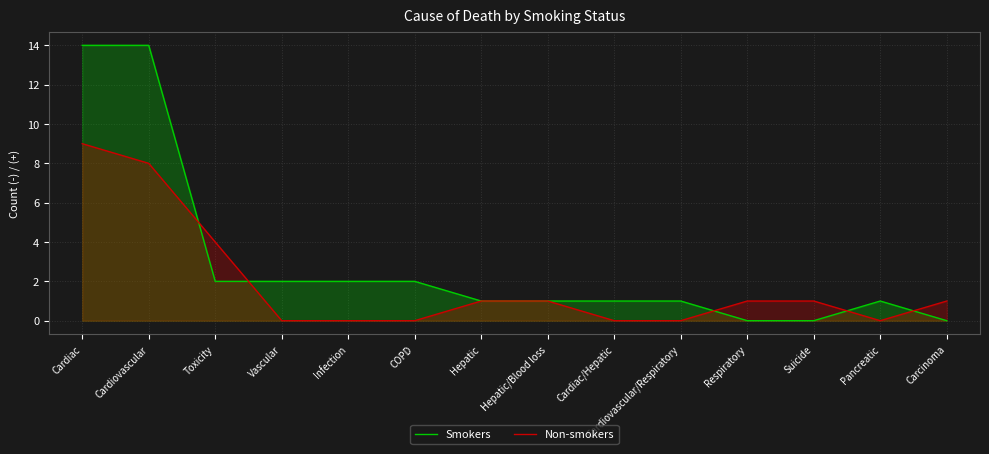

Count the Non-smokers values in the range 0 to 1.

11